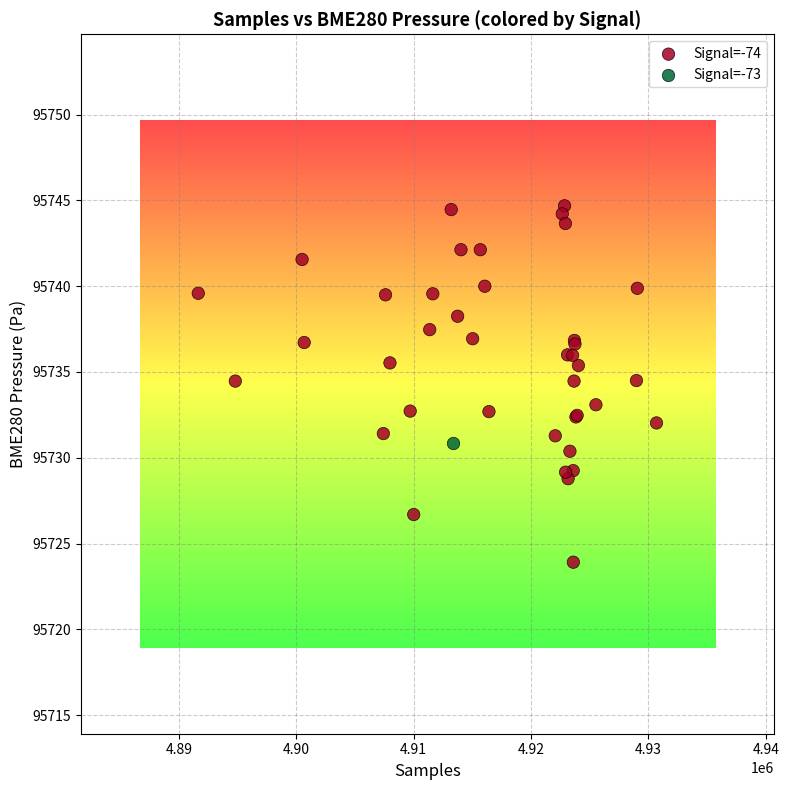

What are all the series names shown in the legend?

Signal=-74, Signal=-73